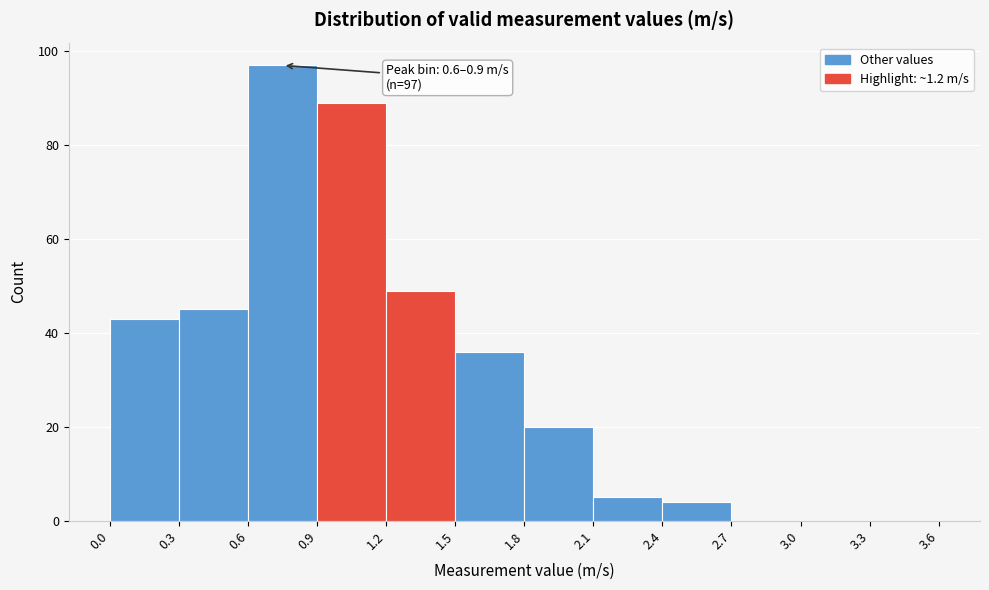

Which range on the x-axis has the tallest bar?

0.6 to 0.9